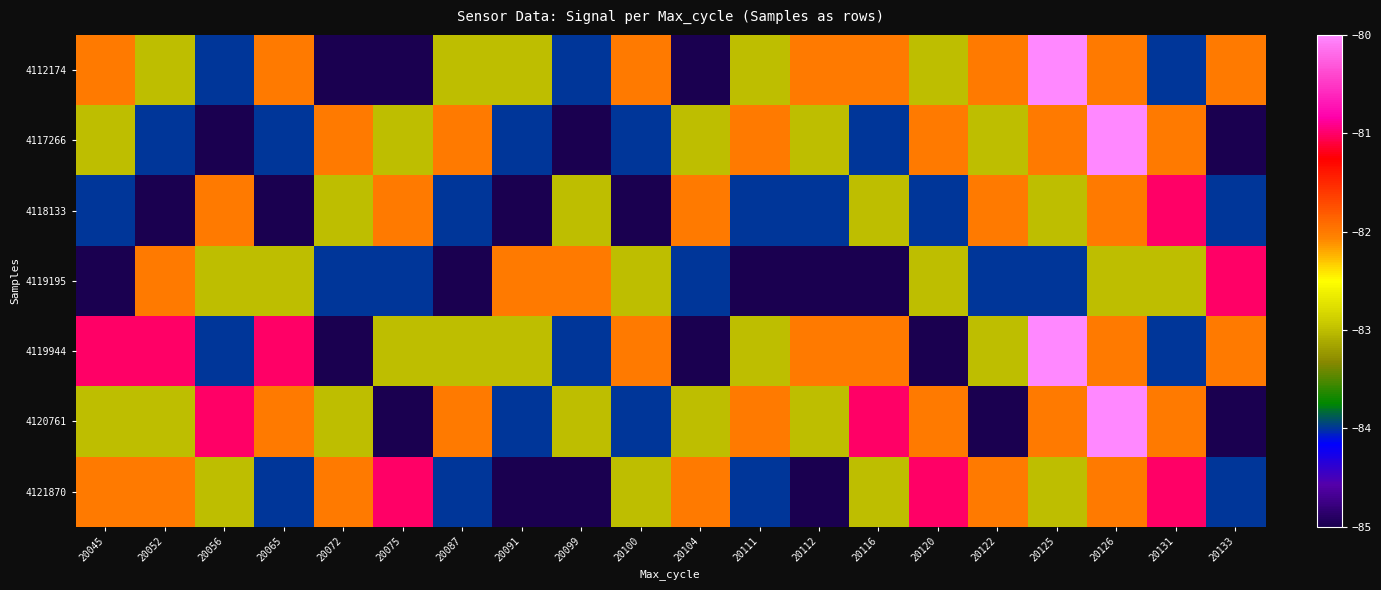

Reading left to right, list all the values displayed in this chart.

4112174: 20045=-82	20052=-83	20056=-84	20065=-82	20072=-85	20075=-85	20087=-83	20091=-83	20099=-84	20100=-82	20104=-85	20111=-83	20112=-82	20116=-82	20120=-83	20122=-82	20125=-80	20126=-82	20131=-84	20133=-82
4117266: 20045=-83	20052=-84	20056=-85	20065=-84	20072=-82	20075=-83	20087=-82	20091=-84	20099=-85	20100=-84	20104=-83	20111=-82	20112=-83	20116=-84	20120=-82	20122=-83	20125=-82	20126=-80	20131=-82	20133=-85
4118133: 20045=-84	20052=-85	20056=-82	20065=-85	20072=-83	20075=-82	20087=-84	20091=-85	20099=-83	20100=-85	20104=-82	20111=-84	20112=-84	20116=-83	20120=-84	20122=-82	20125=-83	20126=-82	20131=-81	20133=-84
4119195: 20045=-85	20052=-82	20056=-83	20065=-83	20072=-84	20075=-84	20087=-85	20091=-82	20099=-82	20100=-83	20104=-84	20111=-85	20112=-85	20116=-85	20120=-83	20122=-84	20125=-84	20126=-83	20131=-83	20133=-81
4119944: 20045=-81	20052=-81	20056=-84	20065=-81	20072=-85	20075=-83	20087=-83	20091=-83	20099=-84	20100=-82	20104=-85	20111=-83	20112=-82	20116=-82	20120=-85	20122=-83	20125=-80	20126=-82	20131=-84	20133=-82
4120761: 20045=-83	20052=-83	20056=-81	20065=-82	20072=-83	20075=-85	20087=-82	20091=-84	20099=-83	20100=-84	20104=-83	20111=-82	20112=-83	20116=-81	20120=-82	20122=-85	20125=-82	20126=-80	20131=-82	20133=-85
4121870: 20045=-82	20052=-82	20056=-83	20065=-84	20072=-82	20075=-81	20087=-84	20091=-85	20099=-85	20100=-83	20104=-82	20111=-84	20112=-85	20116=-83	20120=-81	20122=-82	20125=-83	20126=-82	20131=-81	20133=-84